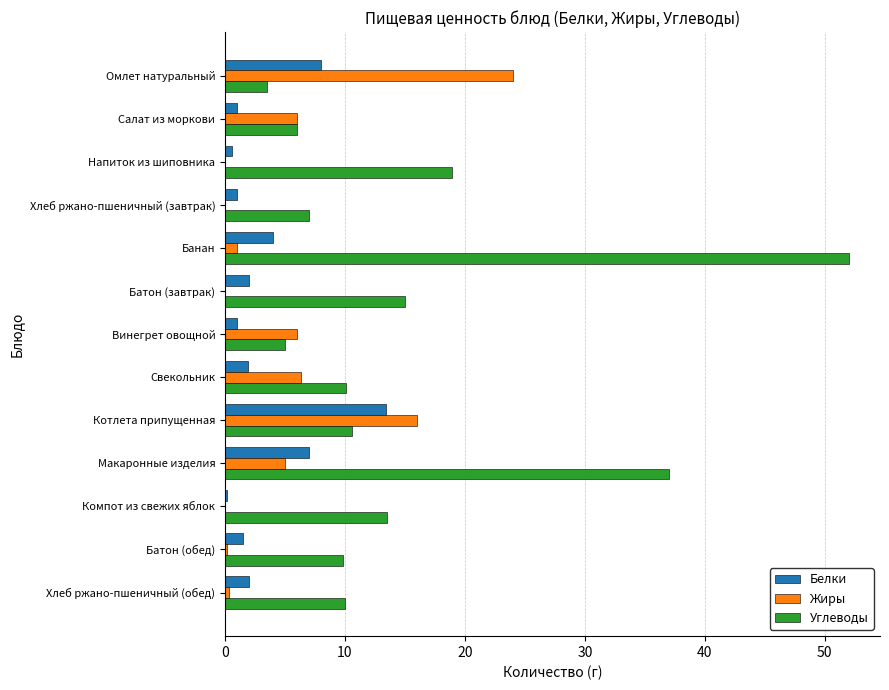

What is the highest value of the Жиры series?

24.0